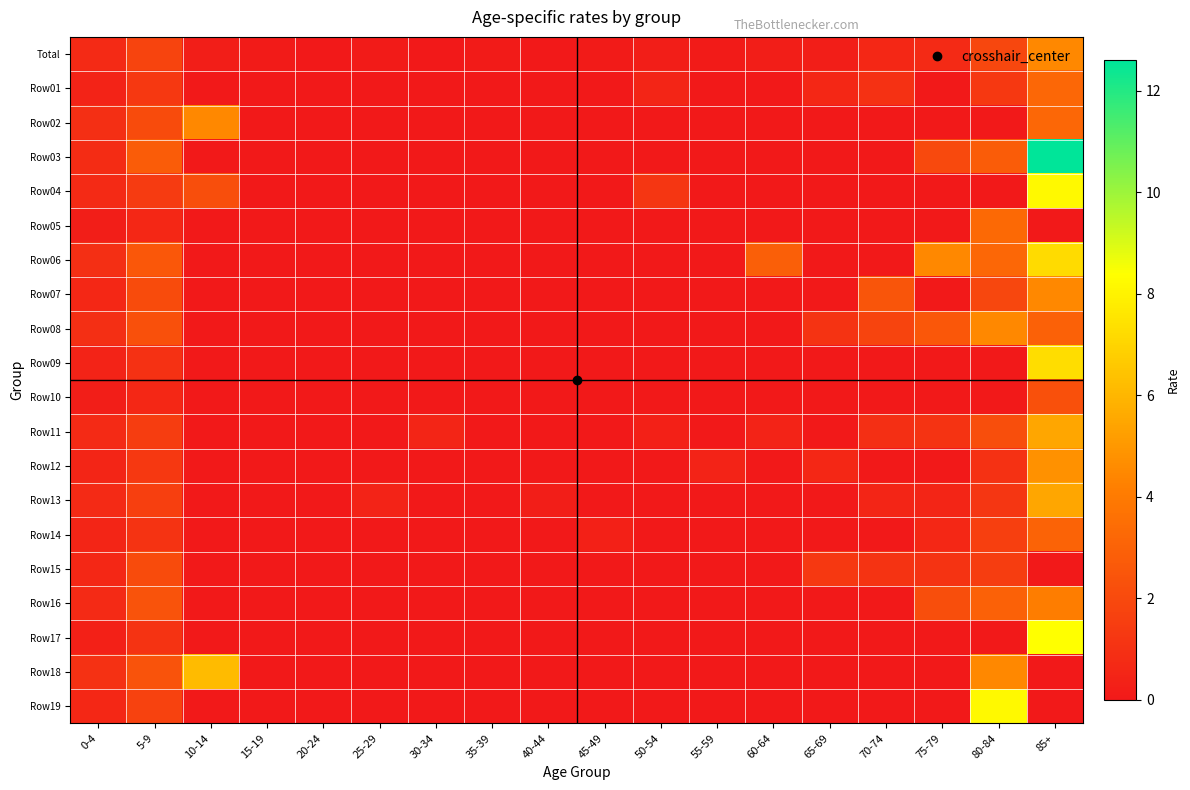

What is the difference between the highest and lowest values at 5-9?

2.2